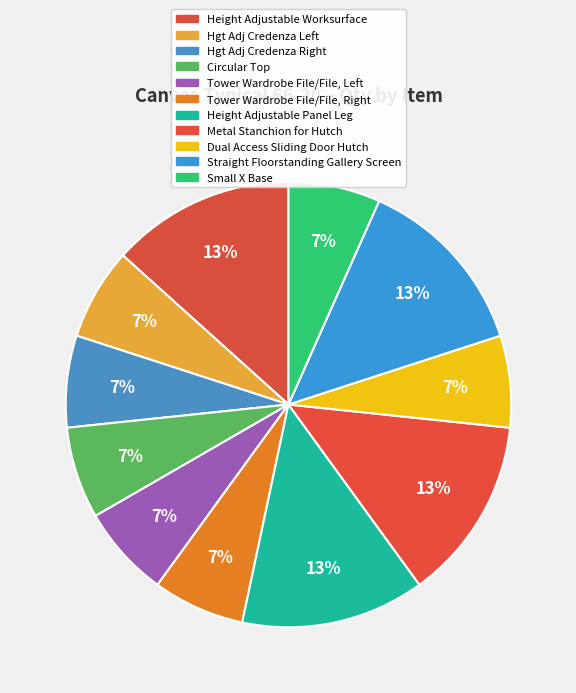

How many segments does this pie chart have?

11